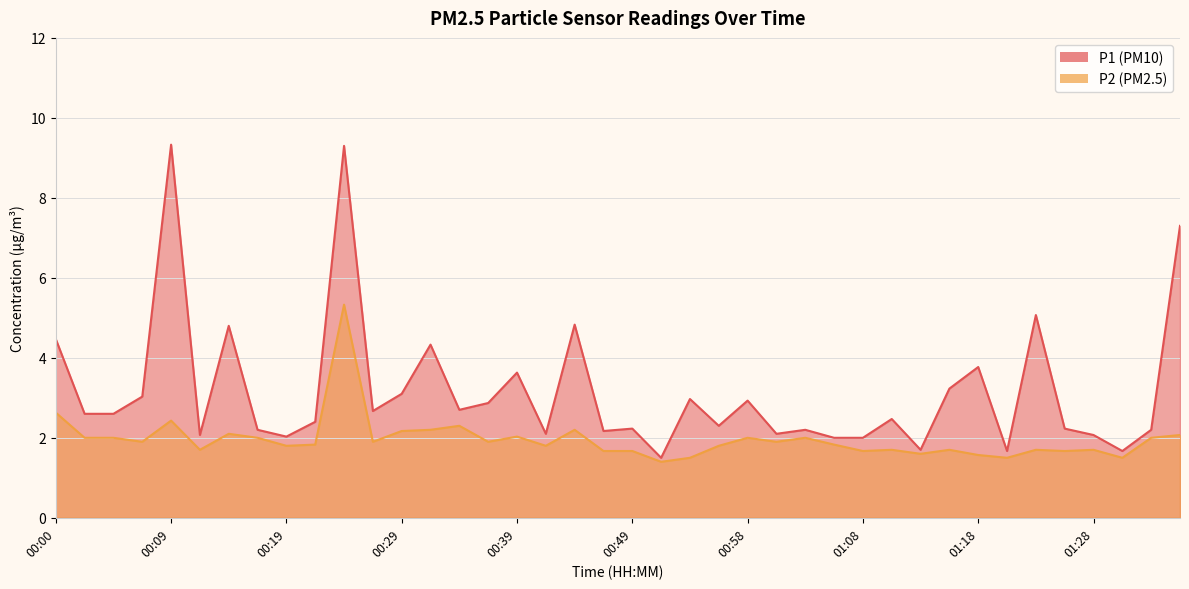

Read the P1 value at 01:30.

1.7